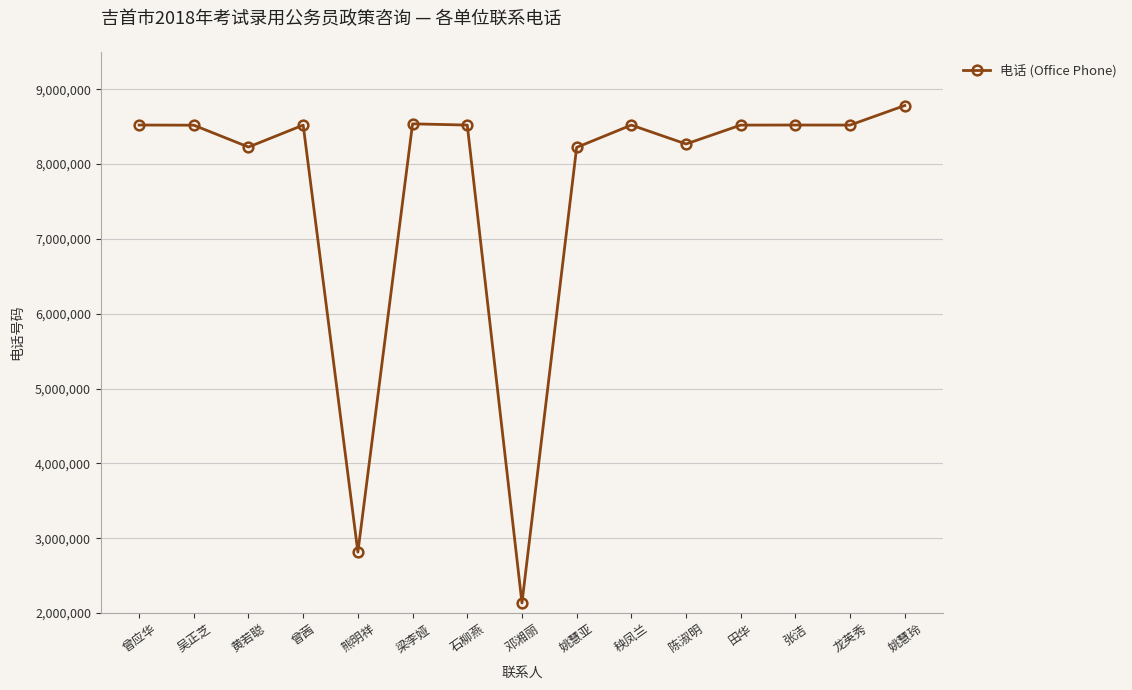

True or false: the data has more than 1 interior local peaks.

True